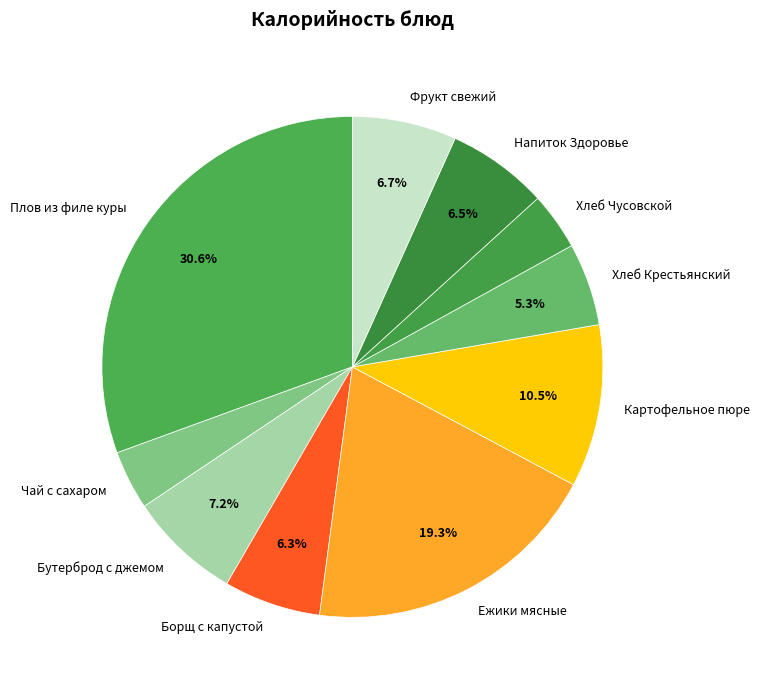

Which category has the biggest portion of the pie?

Плов из филе куры